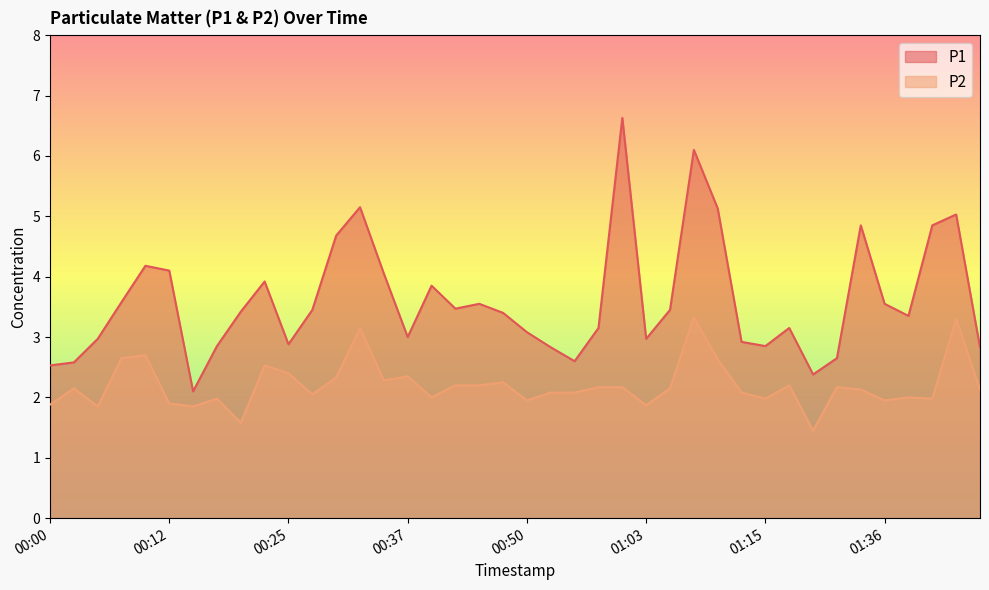

True or false: P1 and P2 intersect in this chart.

False